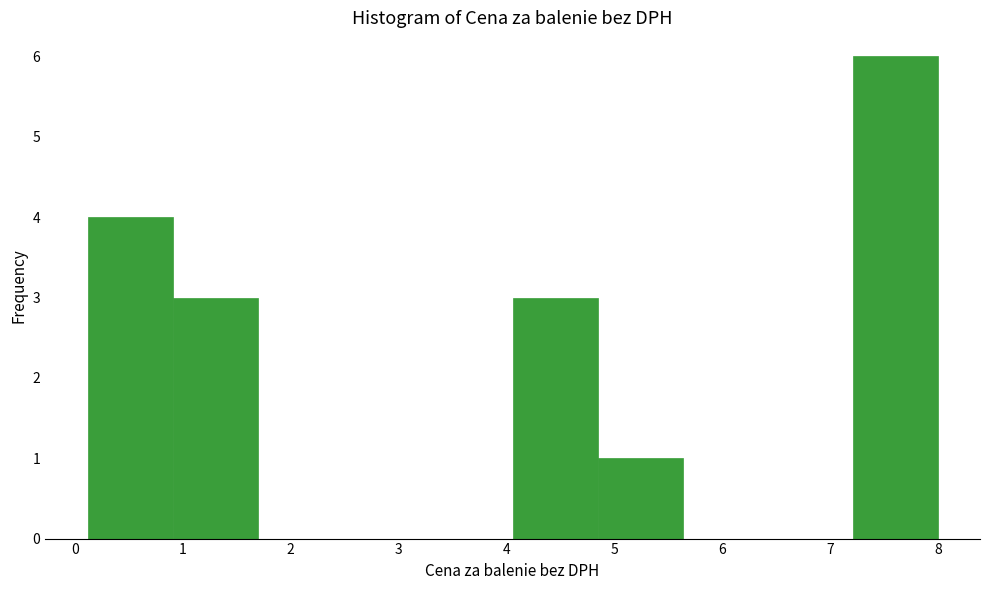

Reading left to right, list every bar in this chart as the range it spans on the x-axis followed by its height. Neither the bar edges nor the heights are printed on the chart, so give them approximately, as read against the axes.

0.1 to 0.9: 4
0.9 to 1.7: 3
1.7 to 2.5: 0
2.5 to 3.3: 0
3.3 to 4.1: 0
4.1 to 4.8: 3
4.8 to 5.6: 1
5.6 to 6.4: 0
6.4 to 7.2: 0
7.2 to 8.0: 6